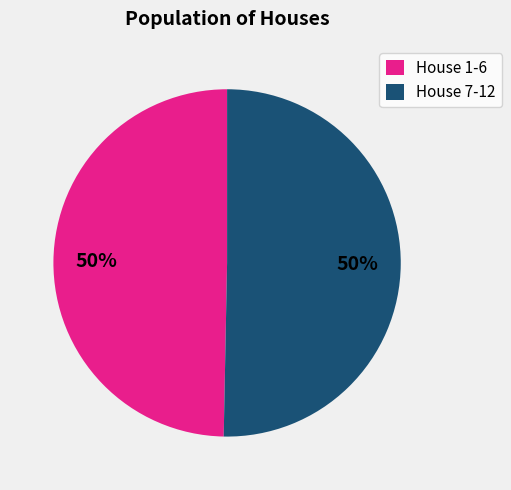

How many segments does this pie chart have?

2